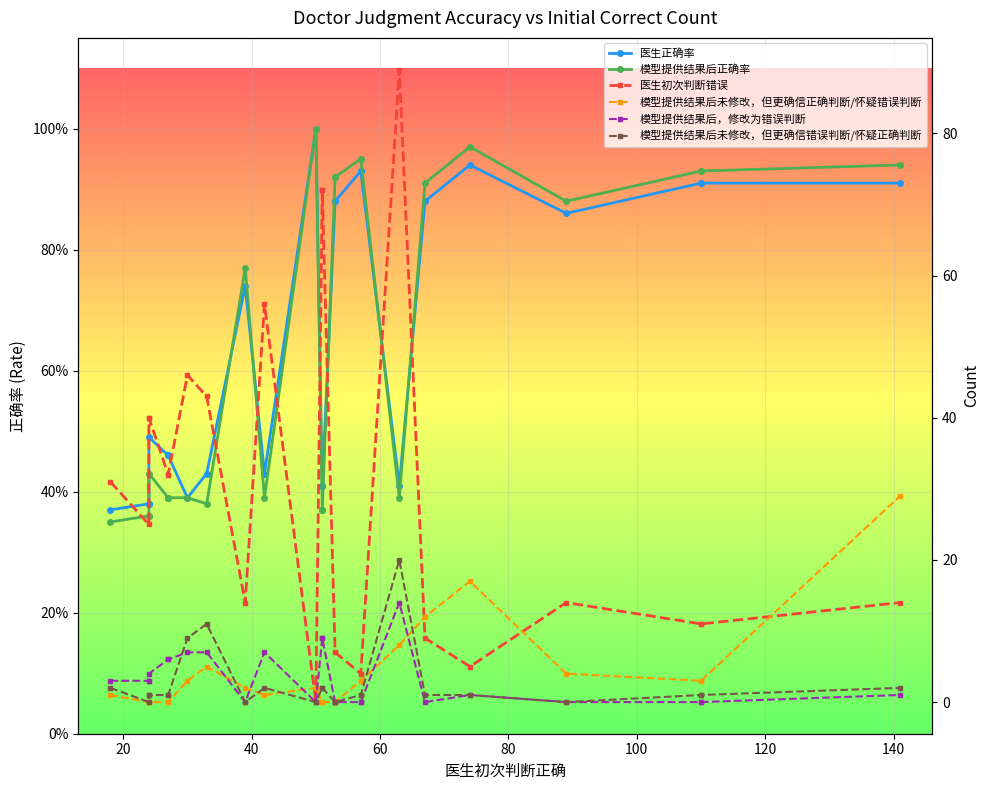

The value of 模型提供结果后未修改，但更确信正确判断/怀疑错误判断 at 23 is 18.8. True or false?

False